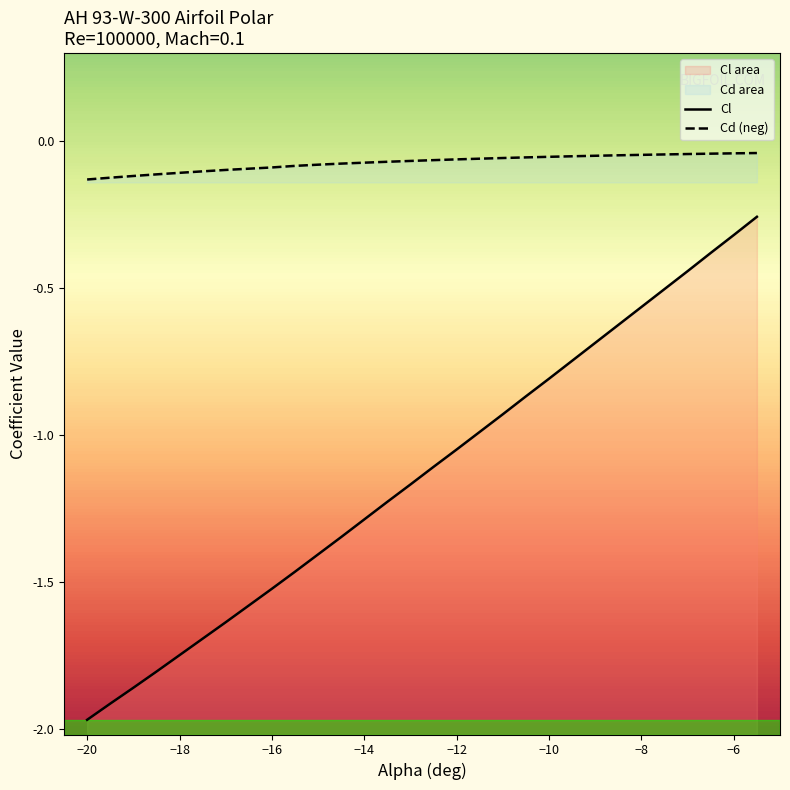

True or false: Cd (neg) has a value of -0.1 at −20.

True